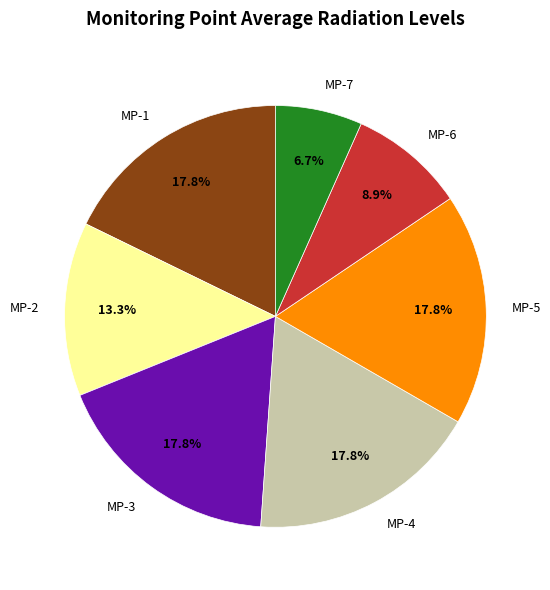

What percentage is the MP-2 slice, to the nearest percent?

13%